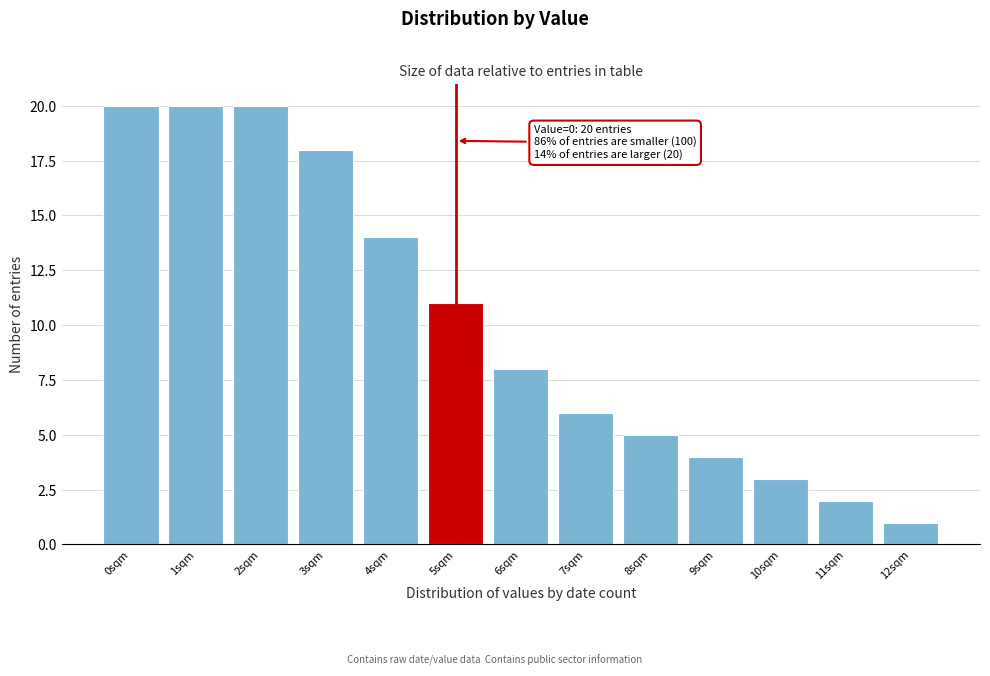

Reading left to right, what are all the values shown in this chart?

0sqm=20	1sqm=20	2sqm=20	3sqm=18	4sqm=14	5sqm=11	6sqm=8	7sqm=6	8sqm=5	9sqm=4	10sqm=3	11sqm=2	12sqm=1